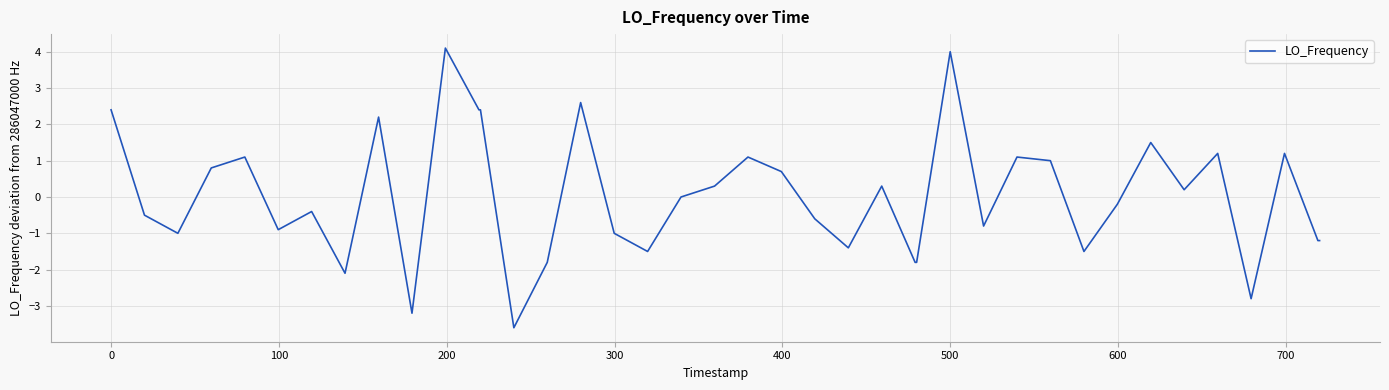

How many lines are shown in the chart?

1